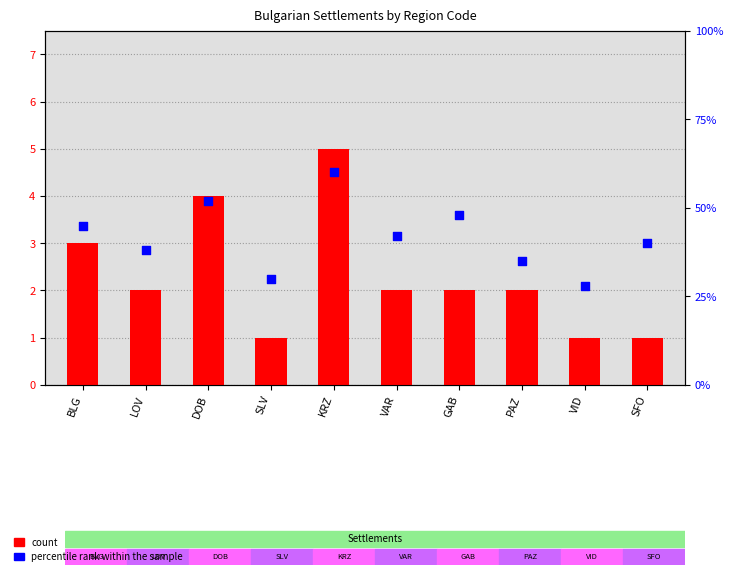

Which series has the largest Y range (max minus min)?

percentile rank within the sample